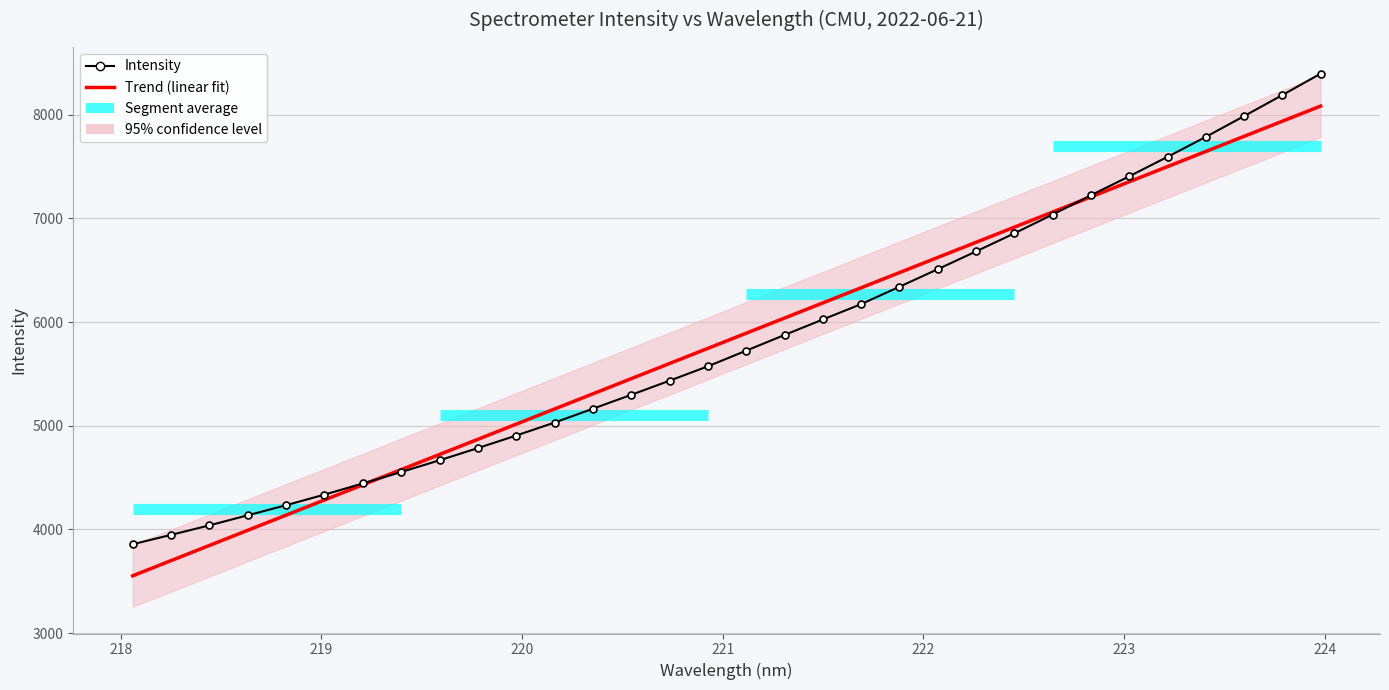

True or false: Intensity has a value of 7587.2 at 222.

False